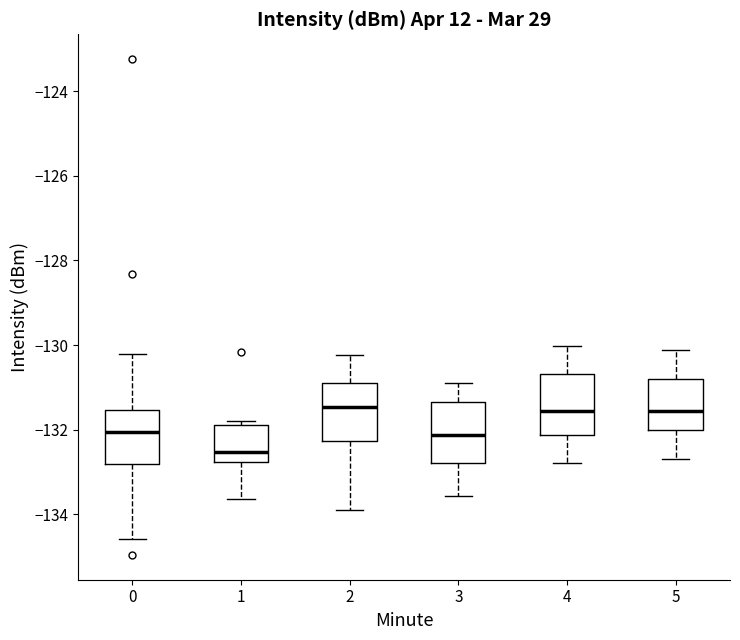

Reading left to right, read every box against the y-axis: the position of its median line, the range the box covers, and the ends of its whiskers. The values are not printed on the chart, so give them approximately, as read against the axis.

0: median -132.0, box -132.8 to -131.6, whiskers -134.6 to -130.2
1: median -132.6, box -132.8 to -131.8, whiskers -133.6 to -131.8 (just above the box's upper edge)
2: median -131.4, box -132.2 to -131.0, whiskers -134.0 to -130.2
3: median -132.2, box -132.8 to -131.4, whiskers -133.6 to -131.0
4: median -131.6, box -132.2 to -130.6, whiskers -132.8 to -130.0
5: median -131.6, box -132.0 to -130.8, whiskers -132.6 to -130.2